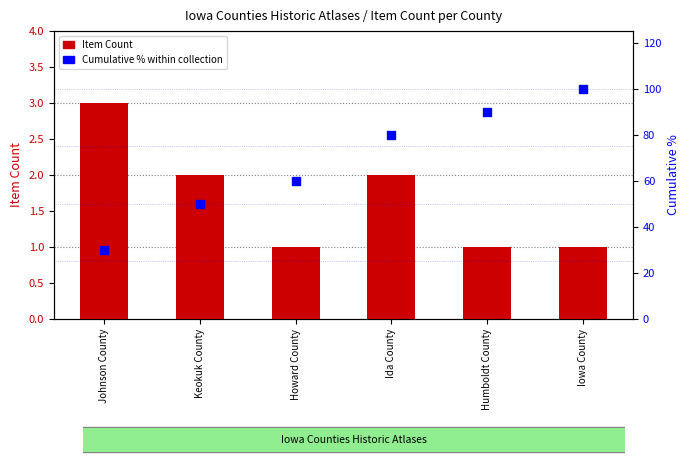

Is the value of Cumulative % within collection at Ida County greater than the value of Item Count at Howard County?

Yes